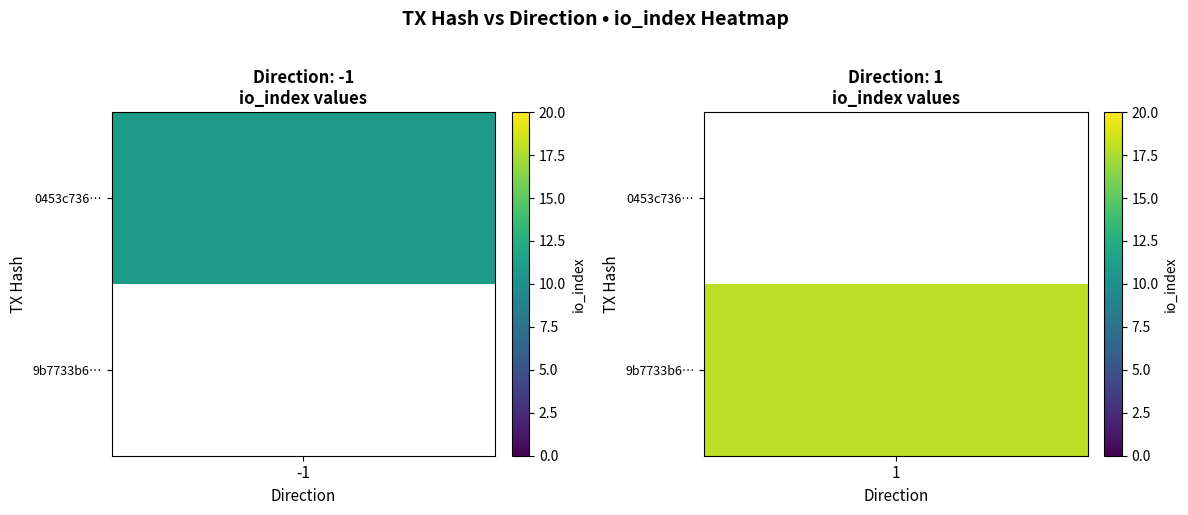

Reading left to right, extract all data points from this chart.

0453c736946c892bef0e6c48b23993d5f6e764d: -1	11
9b7733b6cad9da8484964c760cb605c05a989eb: 1	18